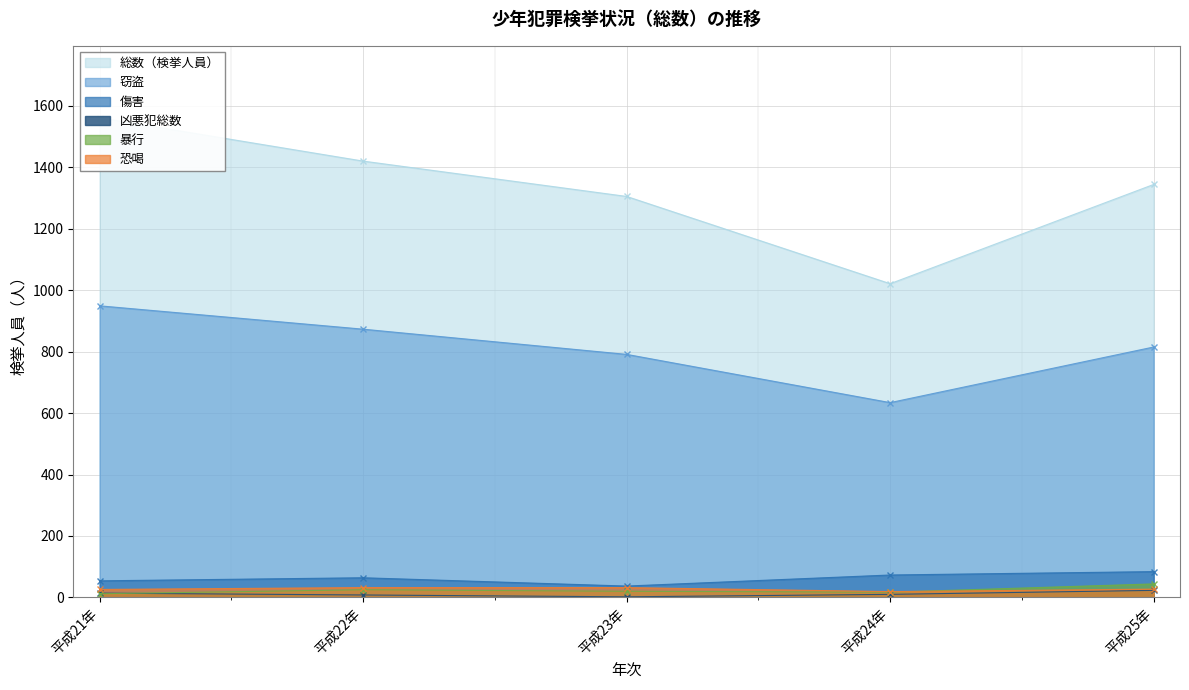

Which label corresponds to the largest value in the chart?

平成21年